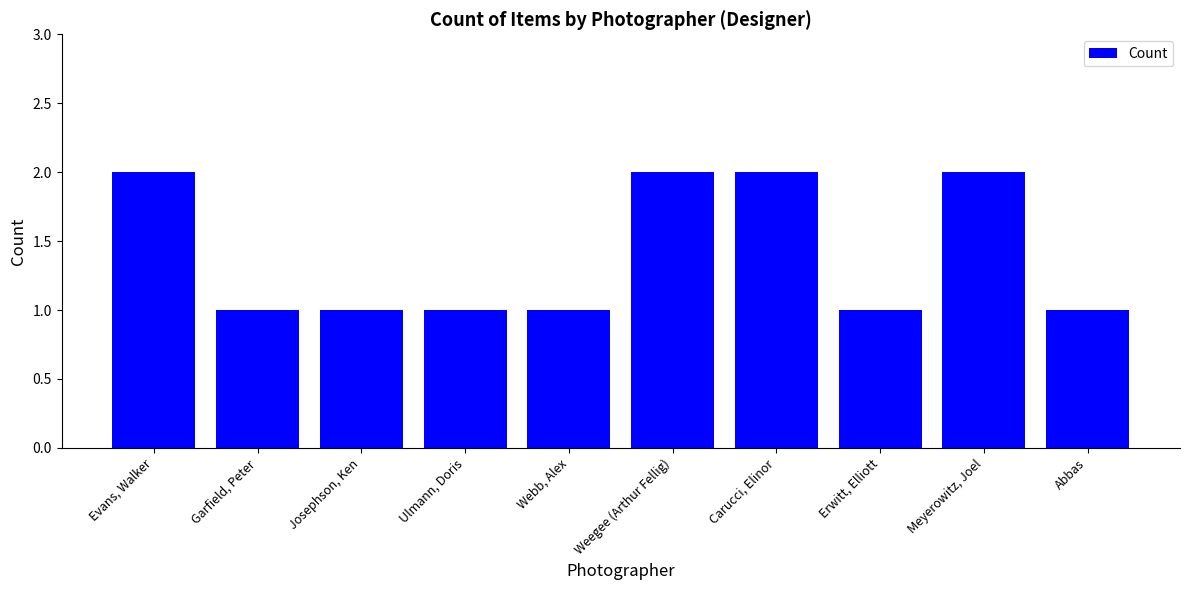

What is the label of the 4th bar from the left?

Ulmann, Doris